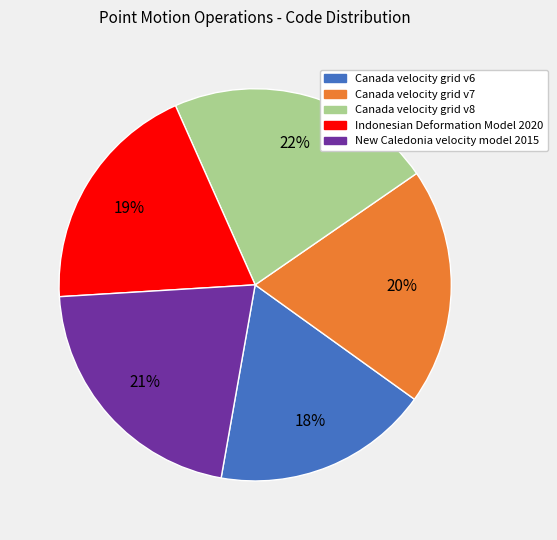

To the nearest percent, what is the combined percentage of Canada velocity grid v8 and Canada velocity grid v7?

42%